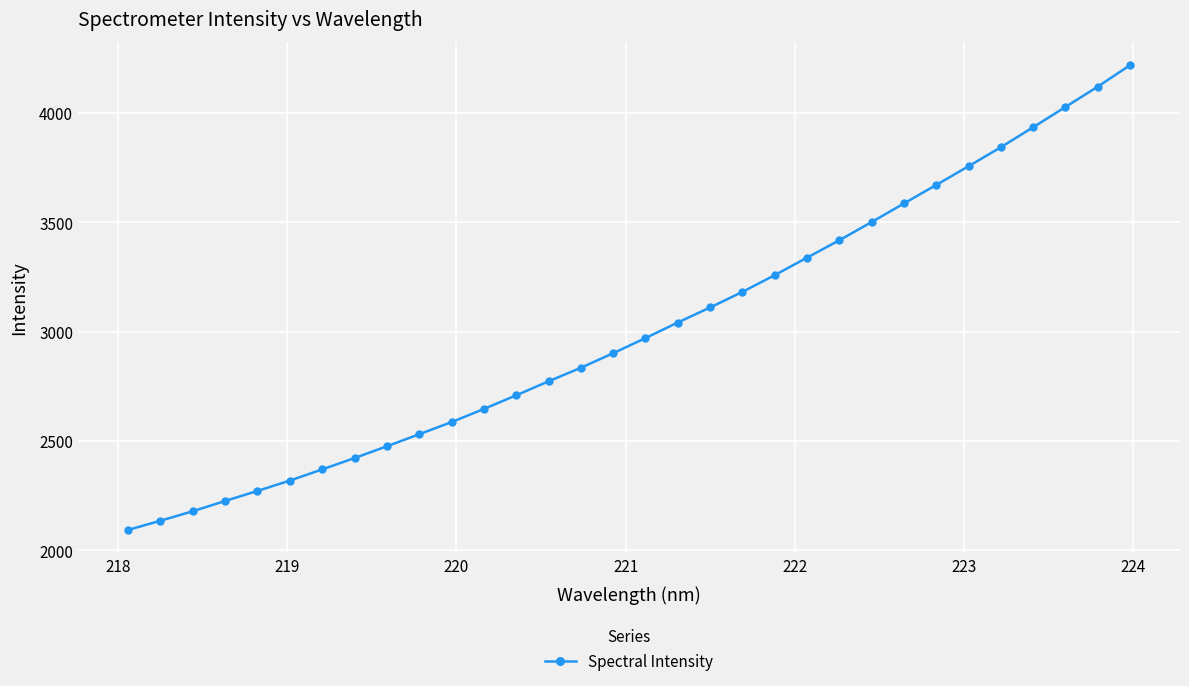

What is the maximum value shown in the chart?

4218.8